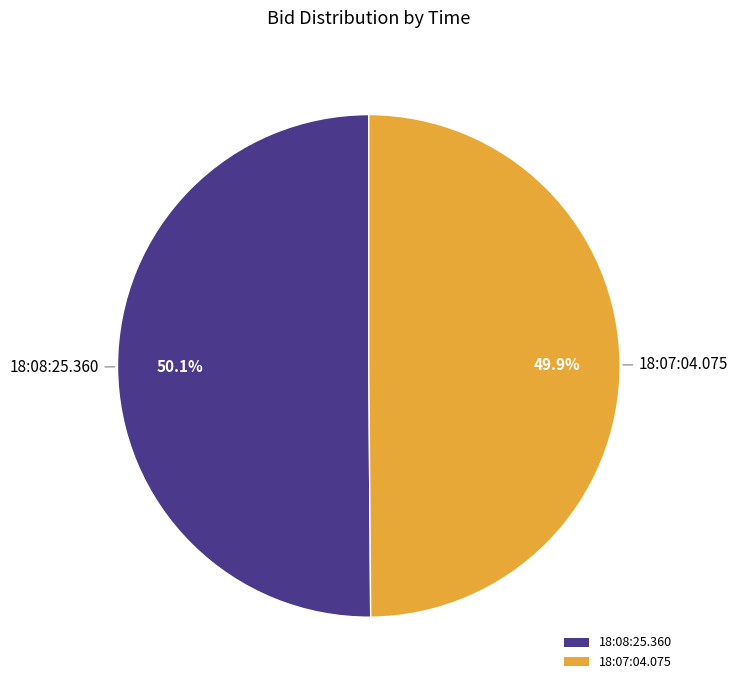

Is it true that 18:07:04.075 is 50% of the pie?

True